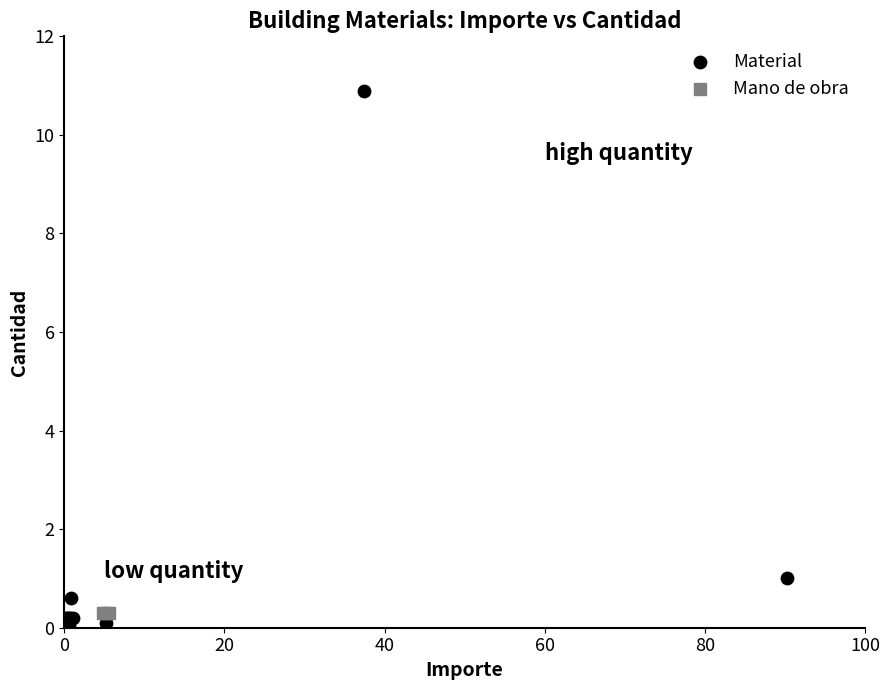

Which series reaches the maximum Y coordinate?

Material